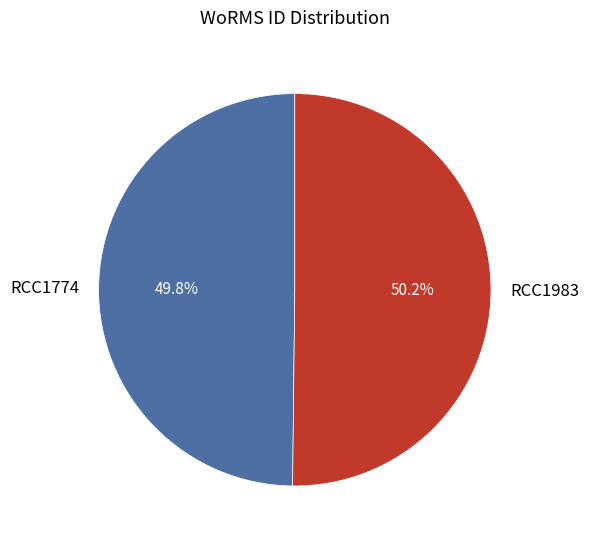

How many slices are in this pie chart?

2